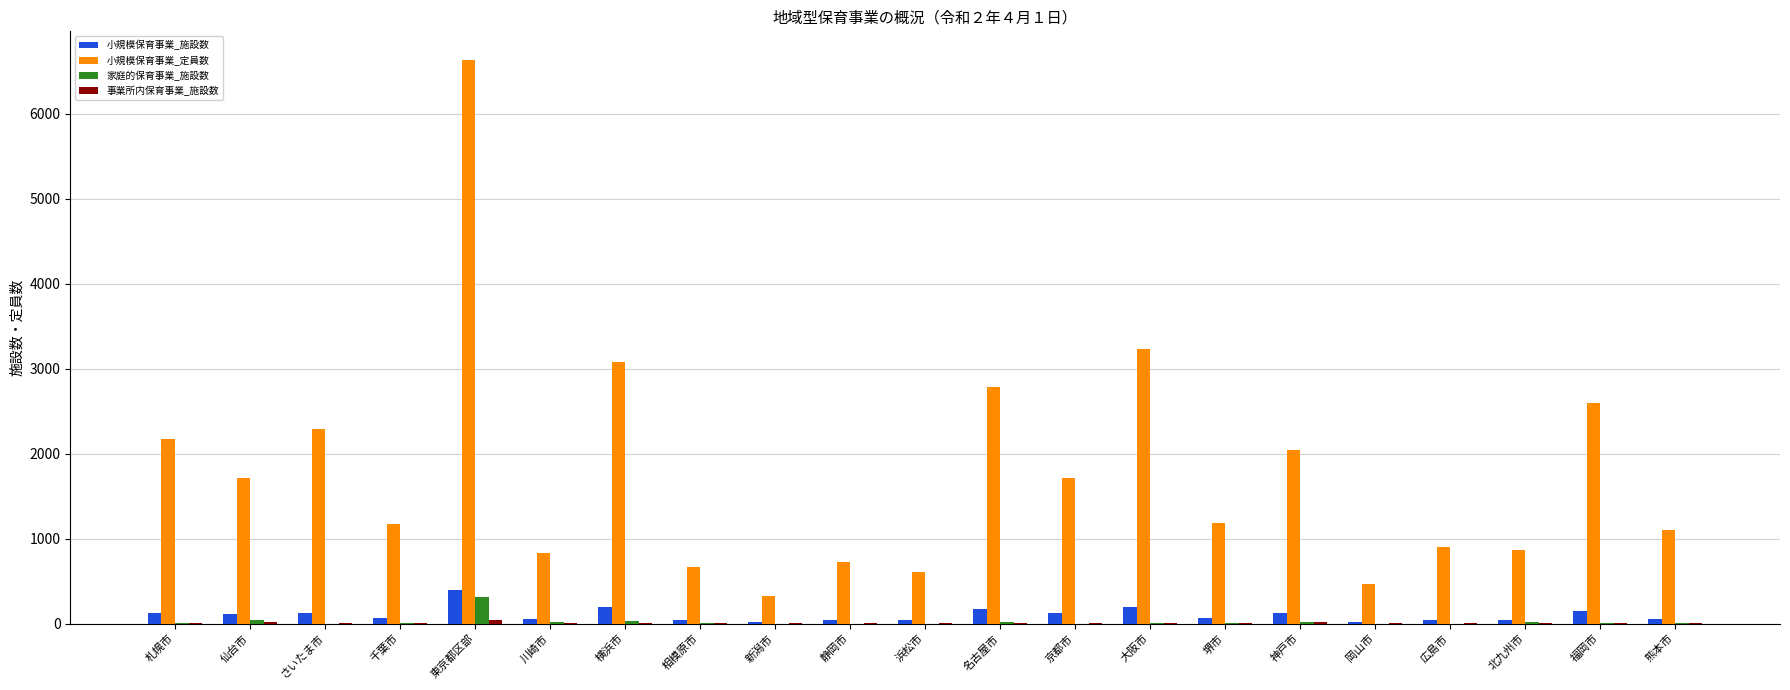

The value of 小規模保育事業_定員数 at 相模原市 is 661. True or false?

True